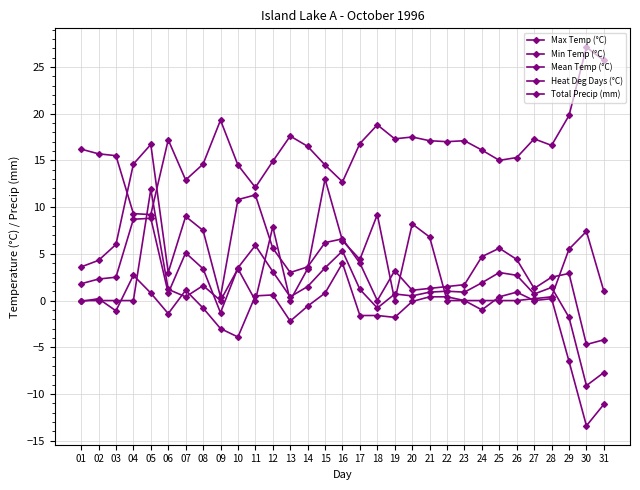

How many lines are shown in the chart?

5